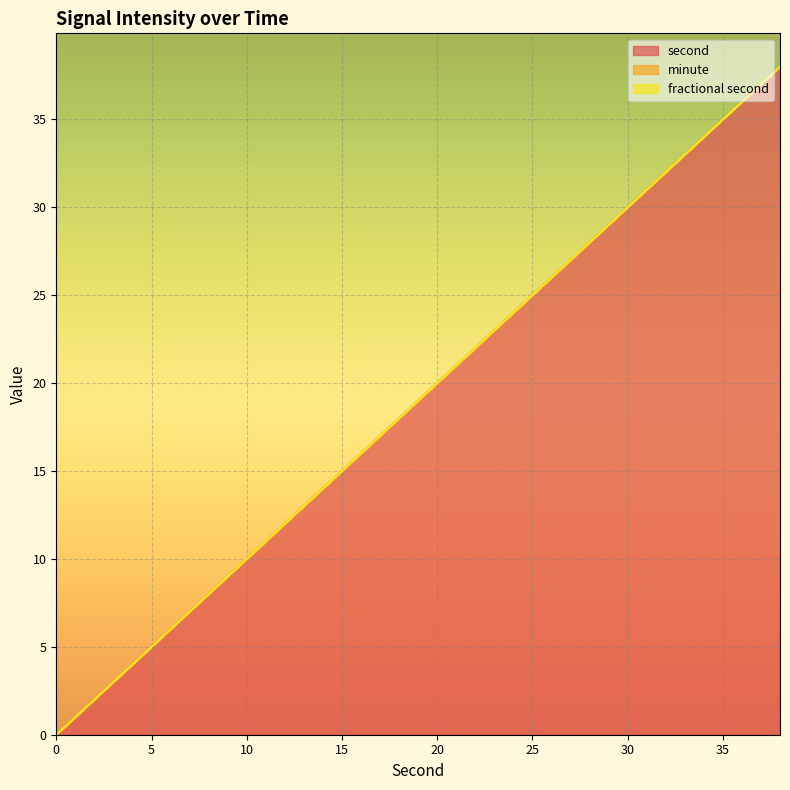

Between 22 and 12, which is larger?

22